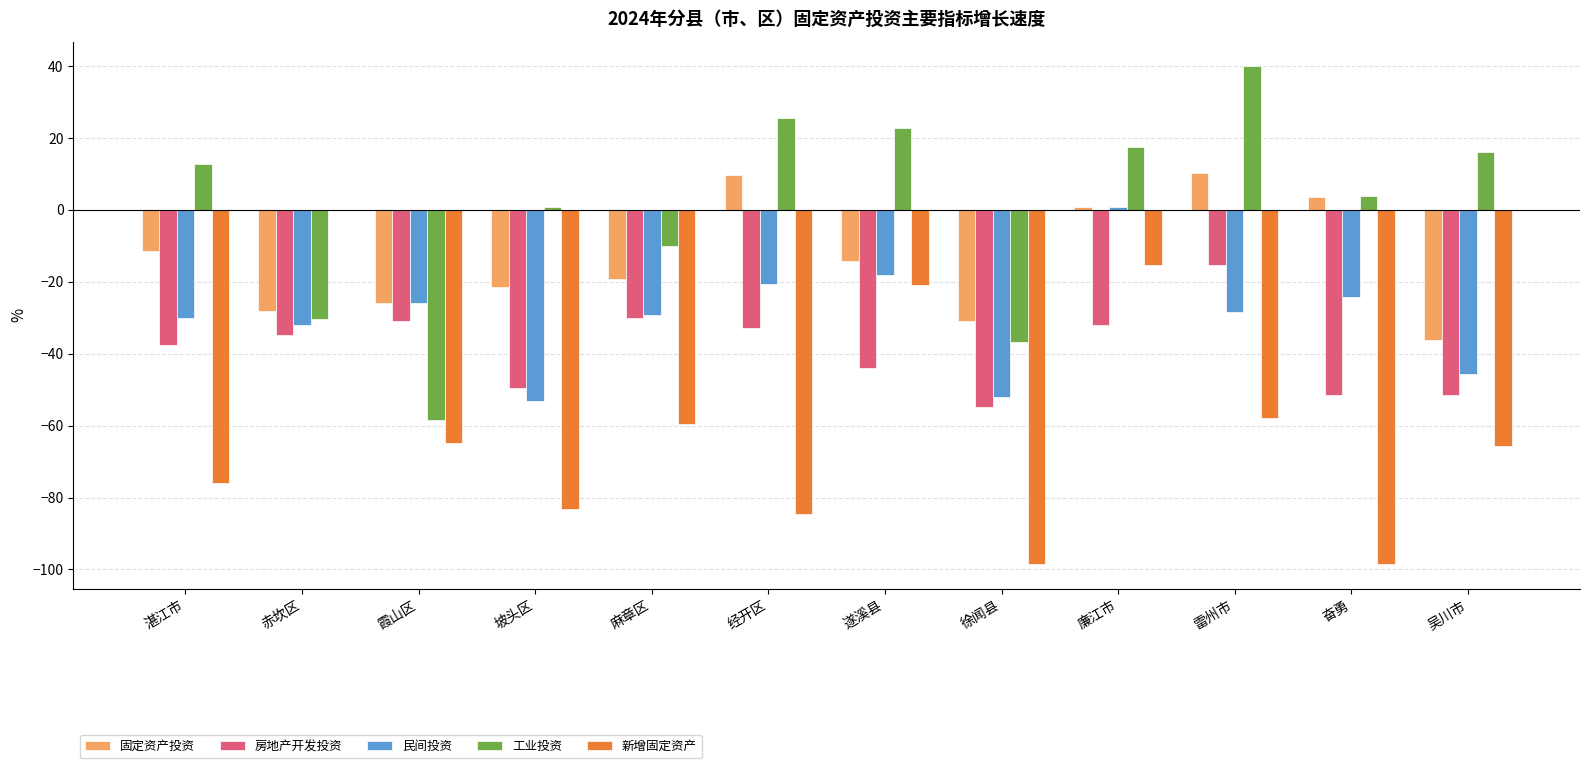

What is the maximum value shown in the chart?

39.9